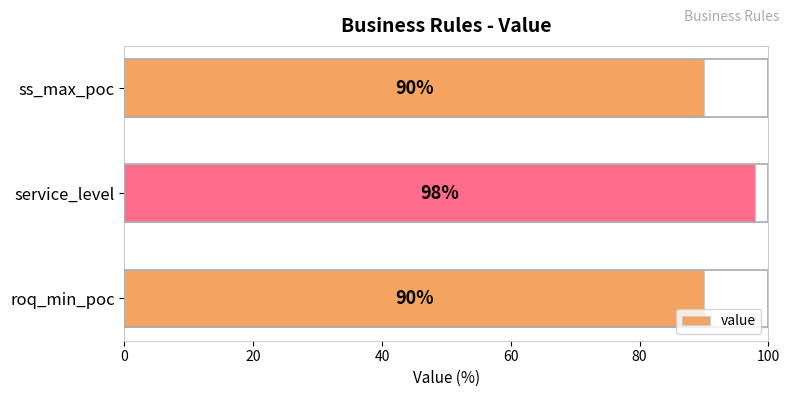

What is the average value?

93